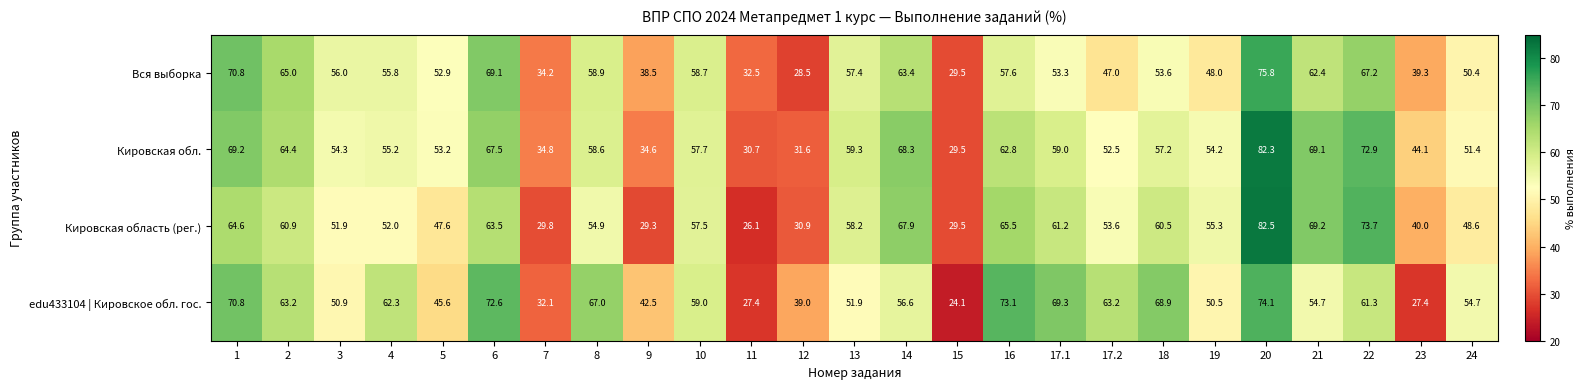

The value of Вся выборка at 15 is 12.5. True or false?

False